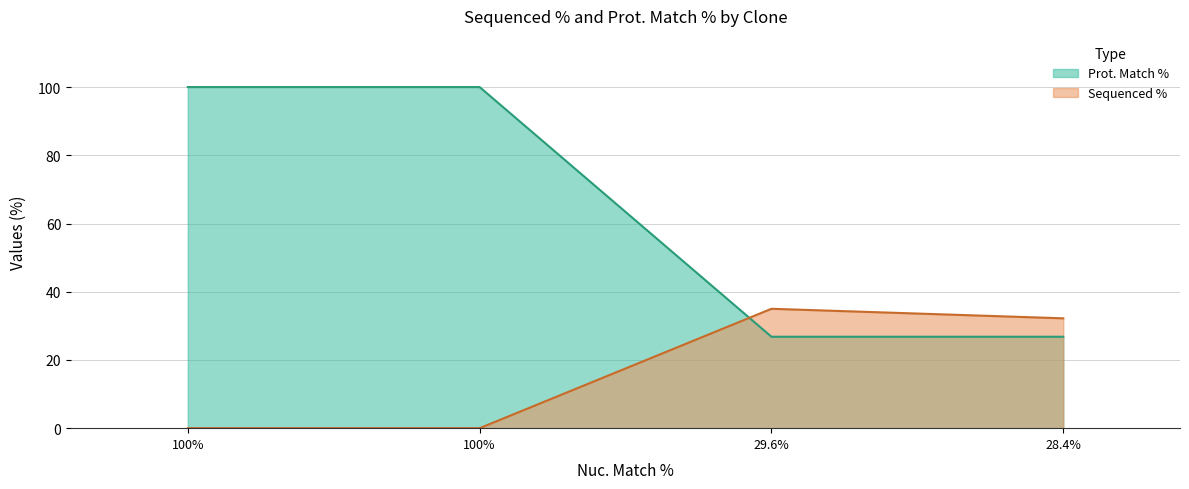

True or false: Sequenced % and Prot. Match % intersect in this chart.

True